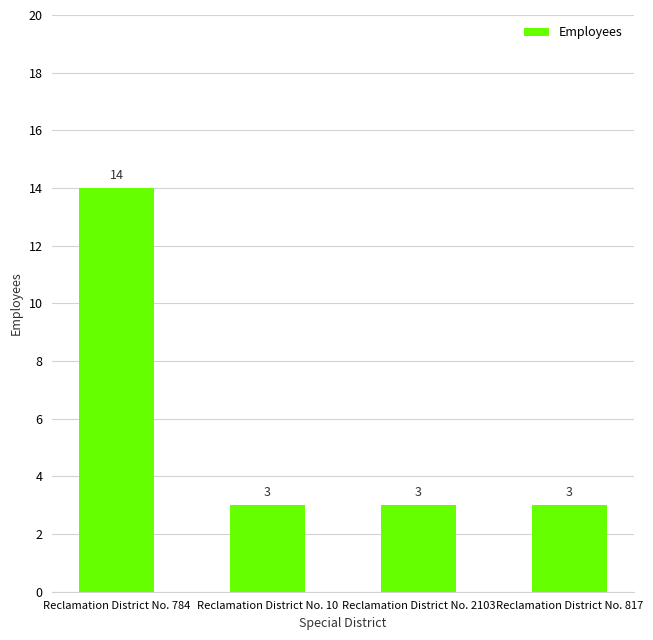

Is it true that the value at Reclamation District No. 10 is 2?

False